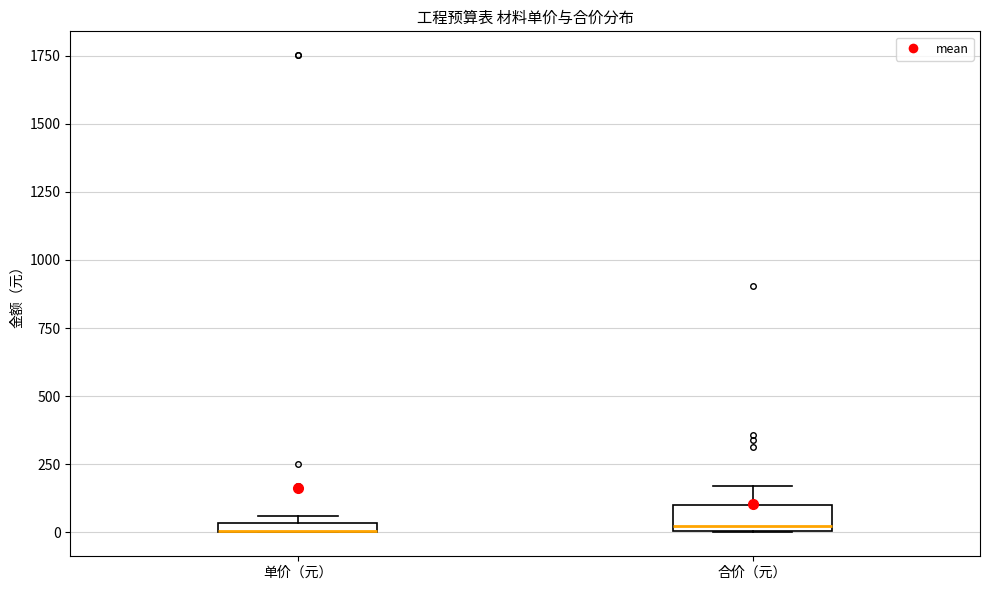

Which box is the tallest, from its lower edge to its upper edge?

合价（元）